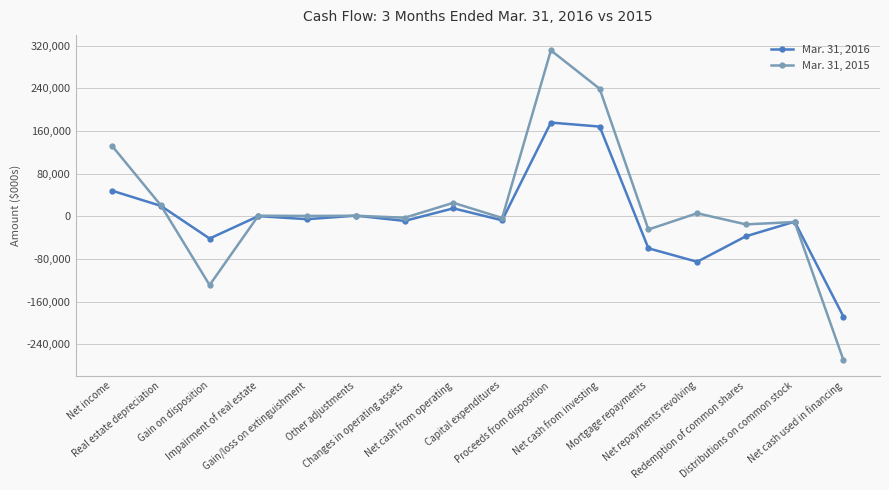

The value of Mar. 31, 2015 at Proceeds from disposition is 311333. True or false?

True